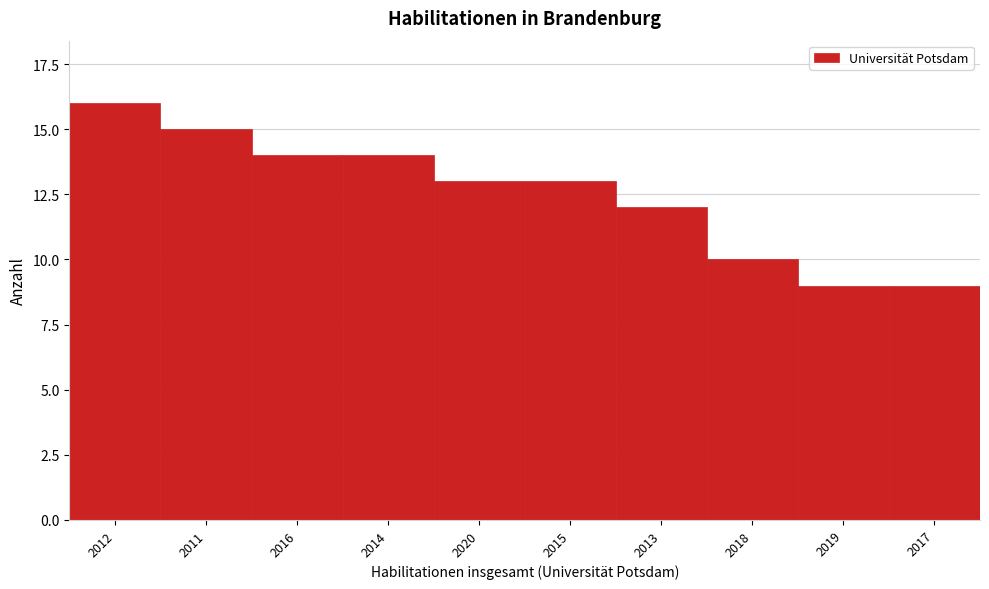

Reading left to right, list all the values displayed in this chart.

2012=16	2011=15	2016=14	2014=14	2020=13	2015=13	2013=12	2018=10	2019=9	2017=9